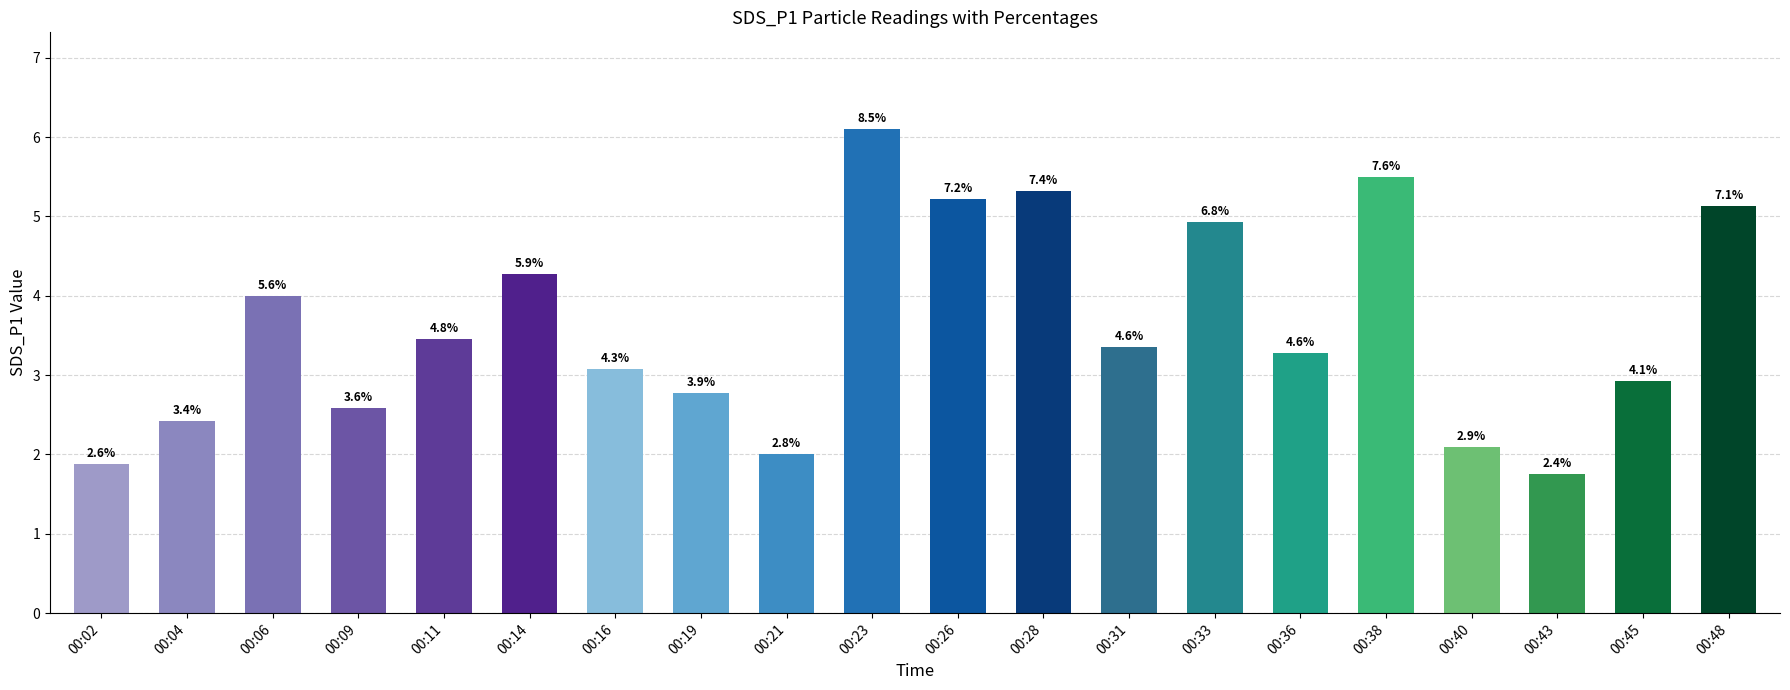

Which has a higher value, 00:19 or 00:33?

00:33